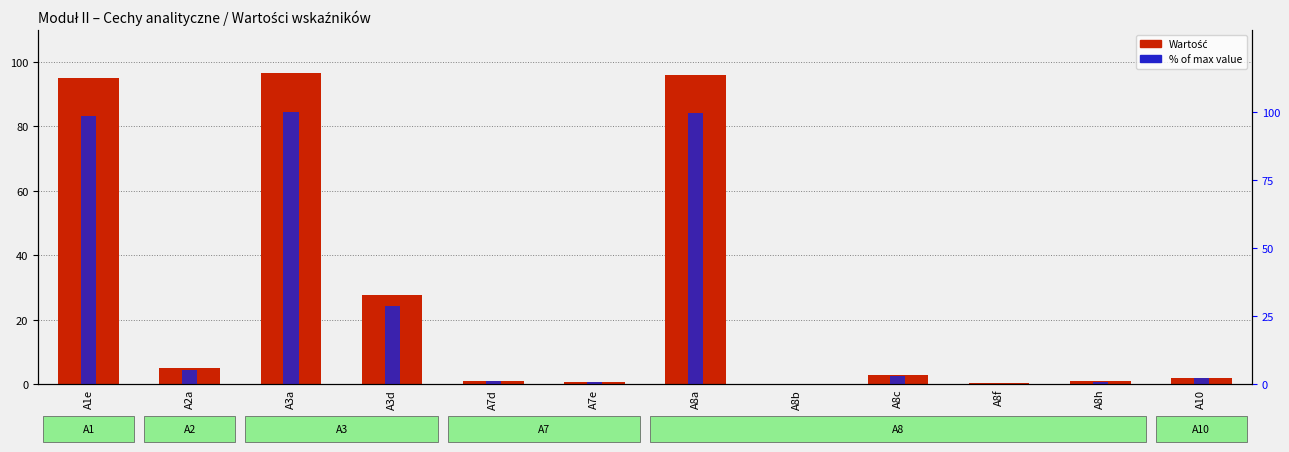

What position from the left is A1e?

1